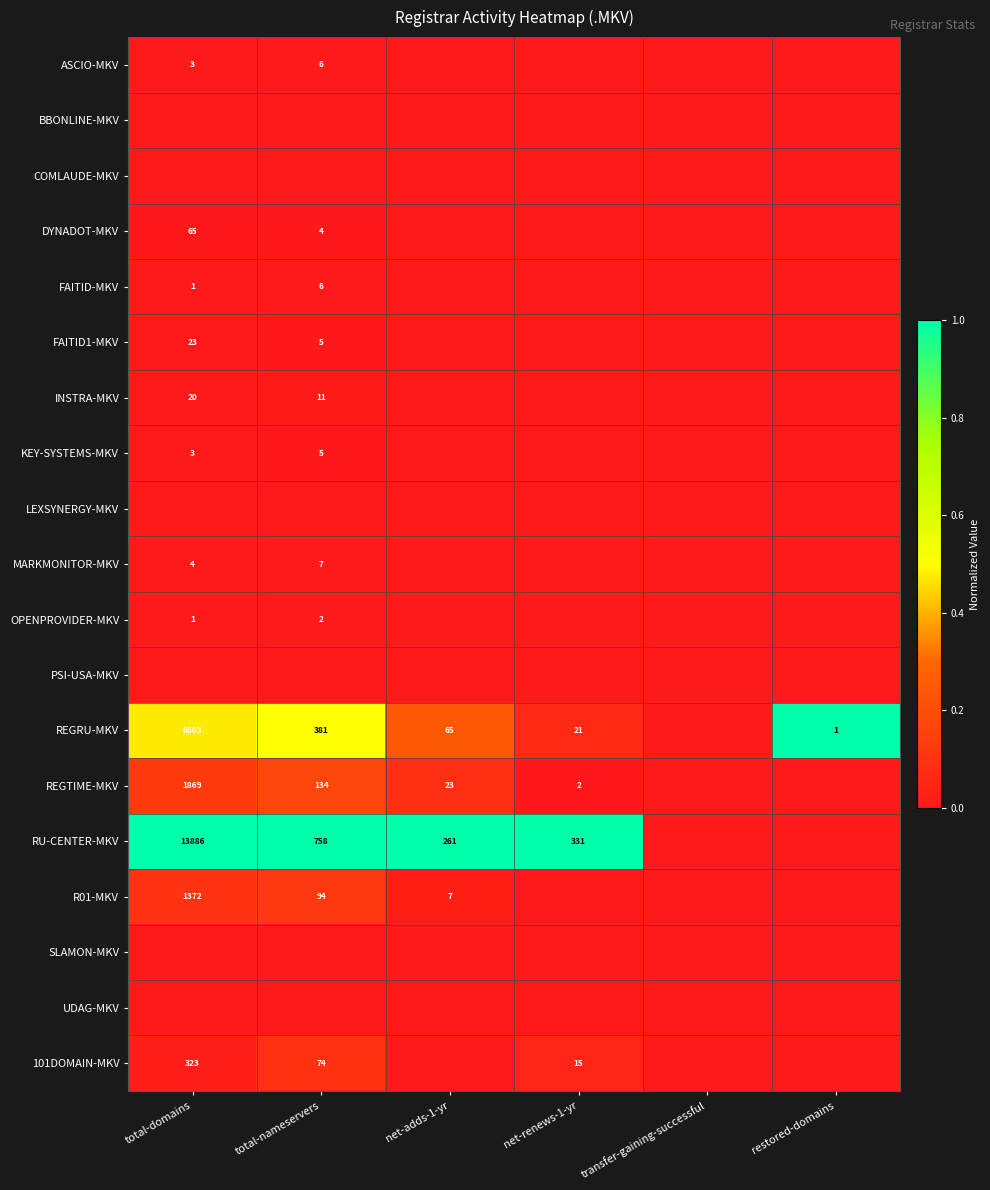

True or false: DYNADOT-MKV has a value of 33 at total-domains.

False